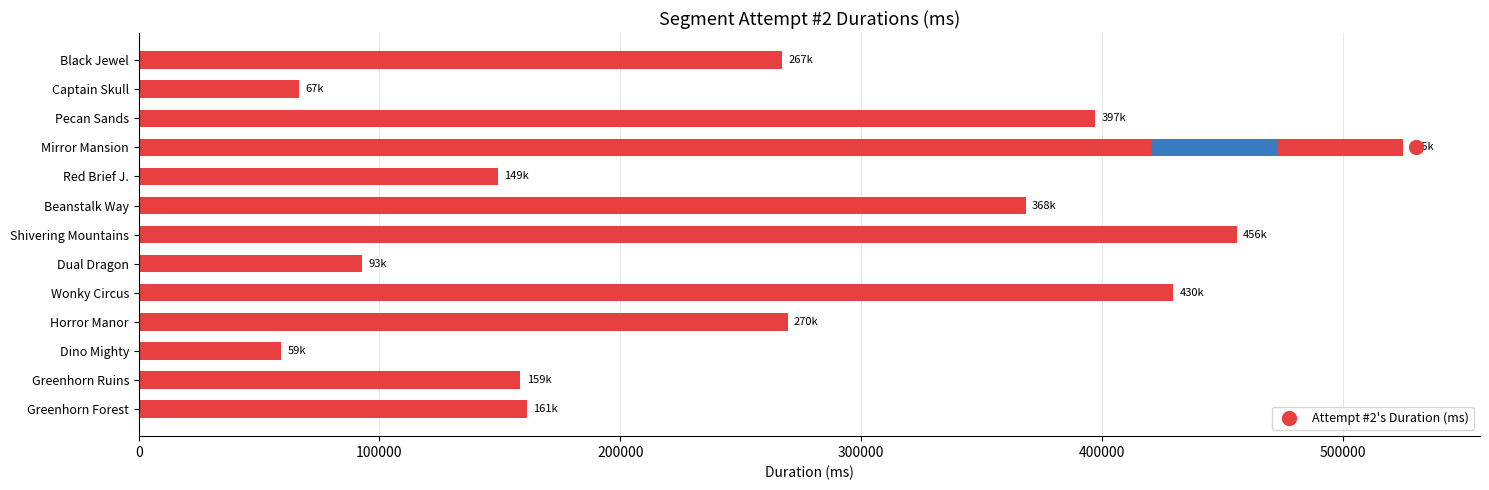

What is the average value?

261625